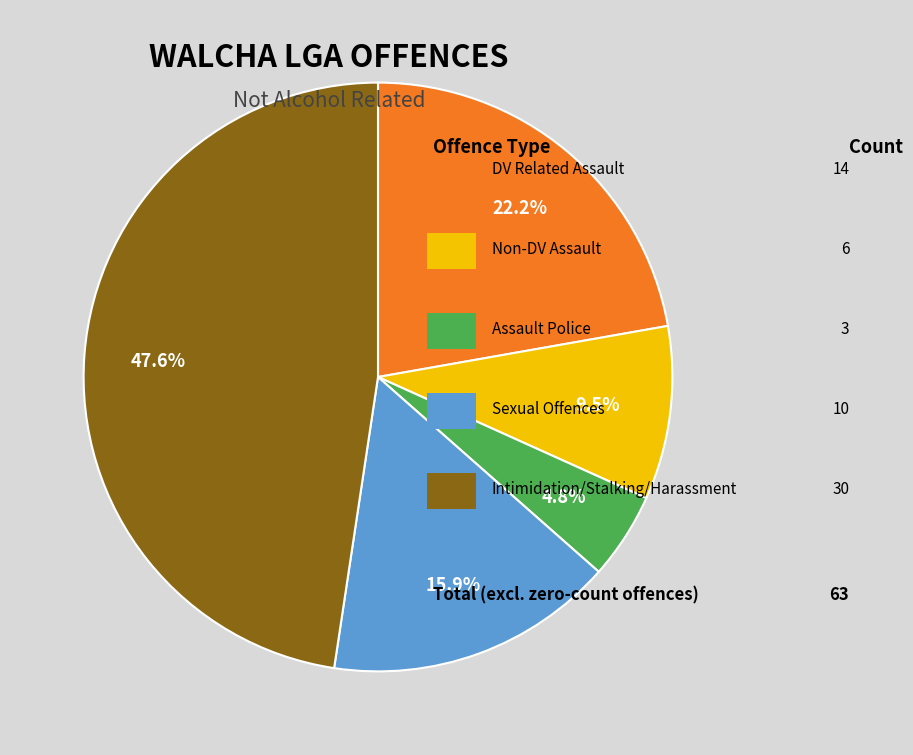

Does any single category account for the majority?

No